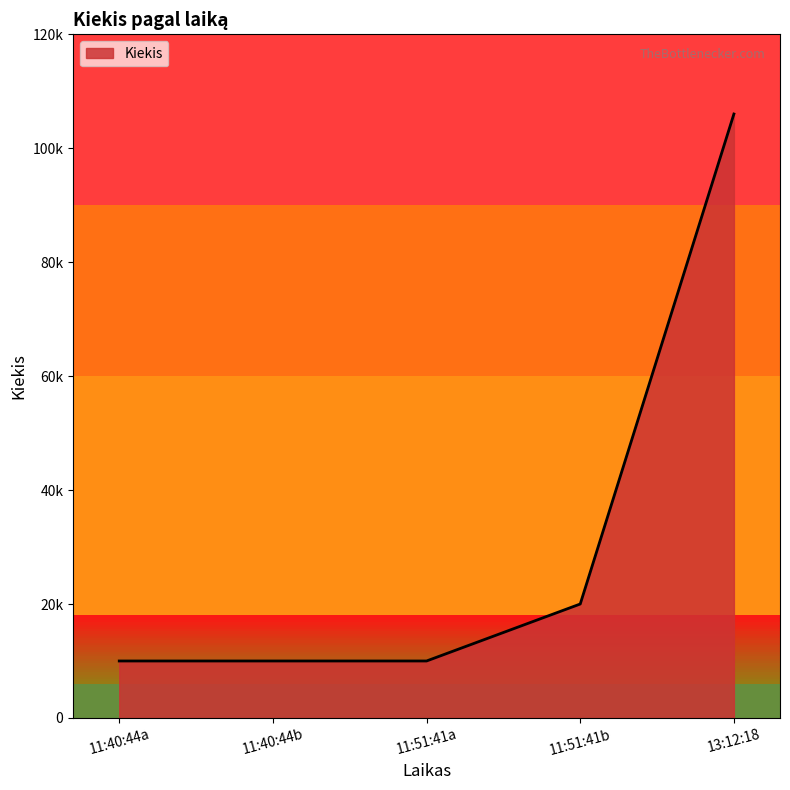

What is the difference between the maximum and minimum values?

96000